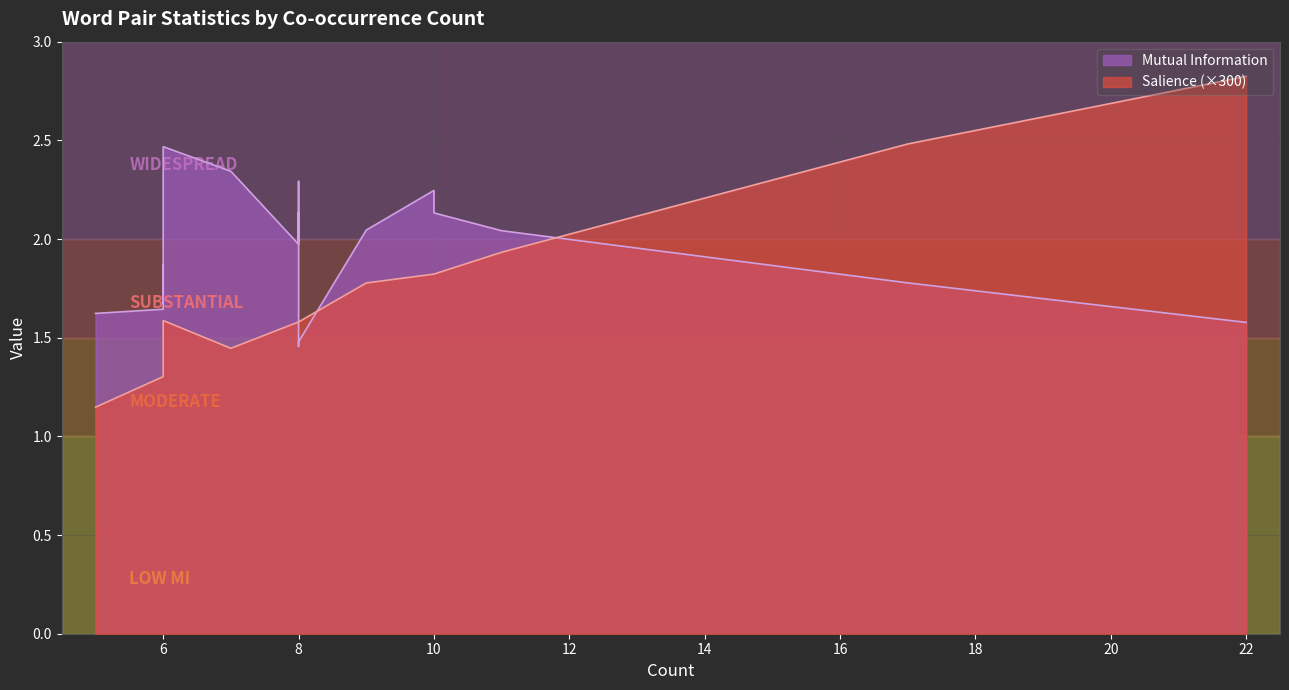

Does the chart have visible grid lines?

Yes